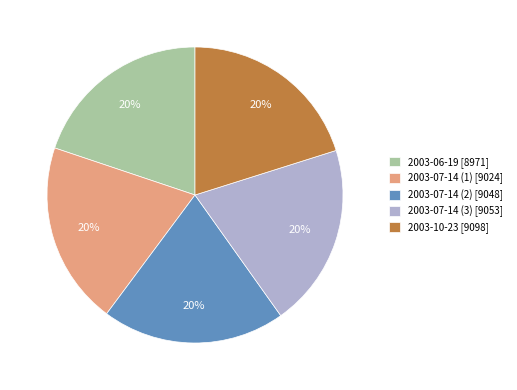

Combined, do 2003-07-14 (1) [9024] and 2003-10-23 [9098] account for over 50%?

No